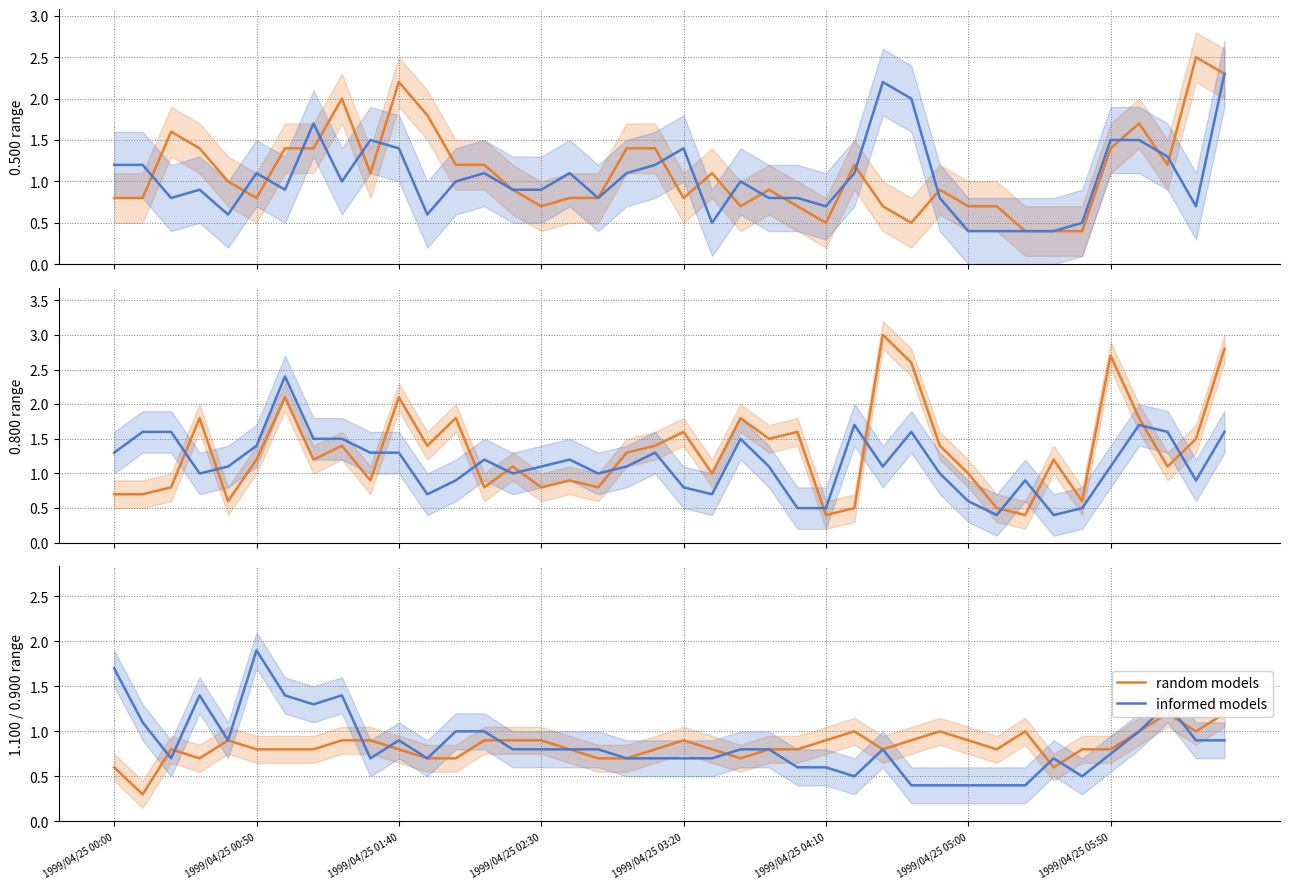

What is the highest value of the informed models series?

1.9